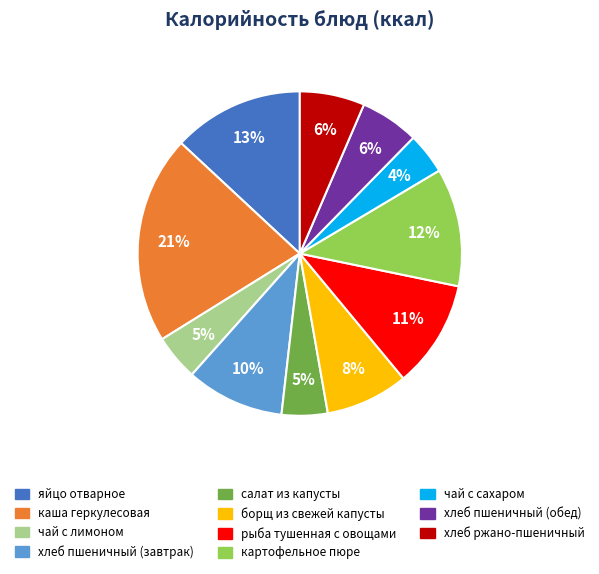

True or false: каша геркулесовая accounts for 21% of the total.

True